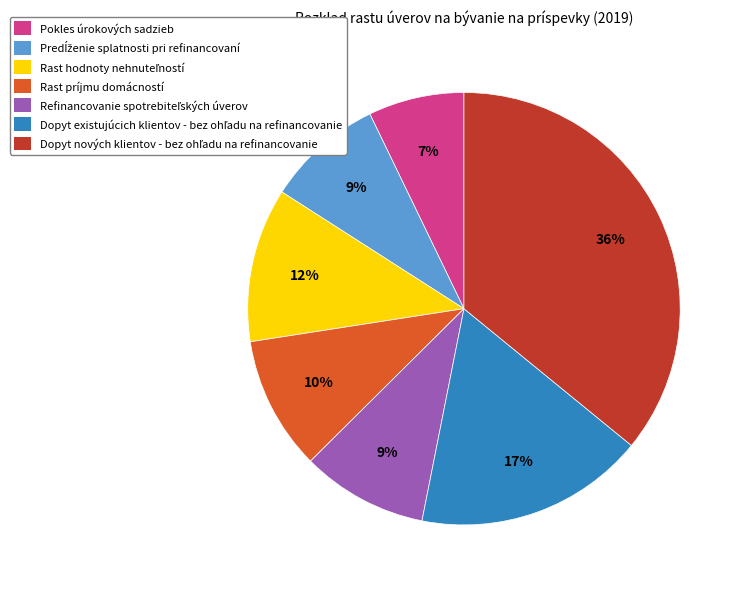

Is there a majority slice in this chart?

No